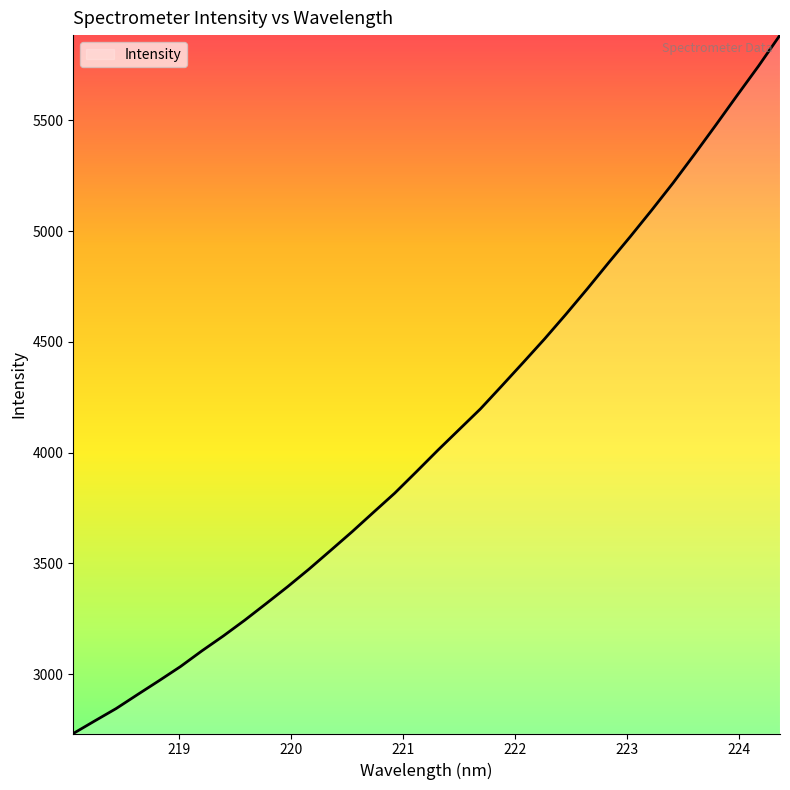

What is the greatest value displayed?

5885.0